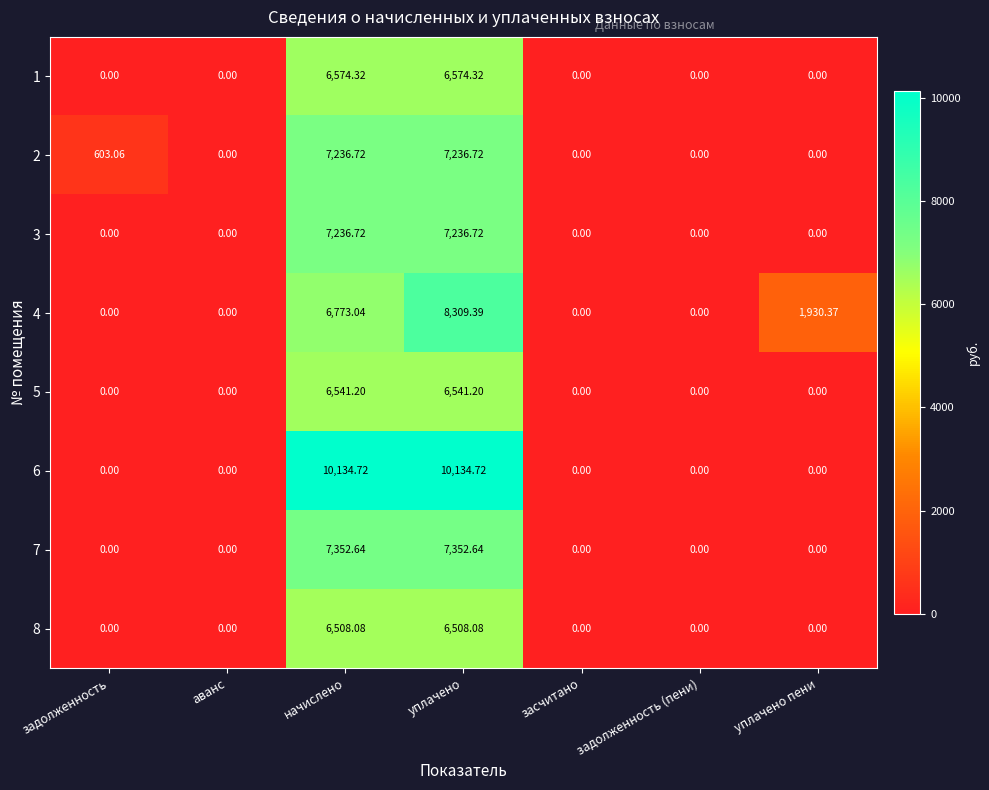

At which category is the sum across all series the highest?

уплачено